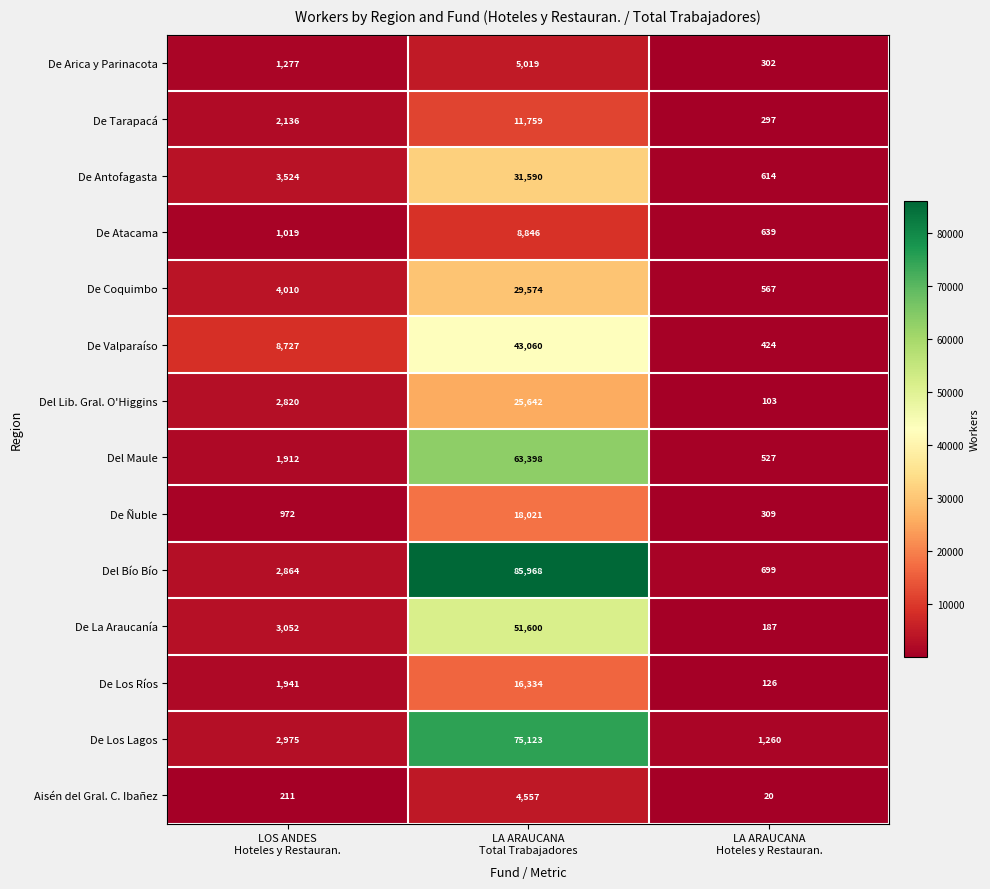

What is the maximum value shown in the chart?

85968